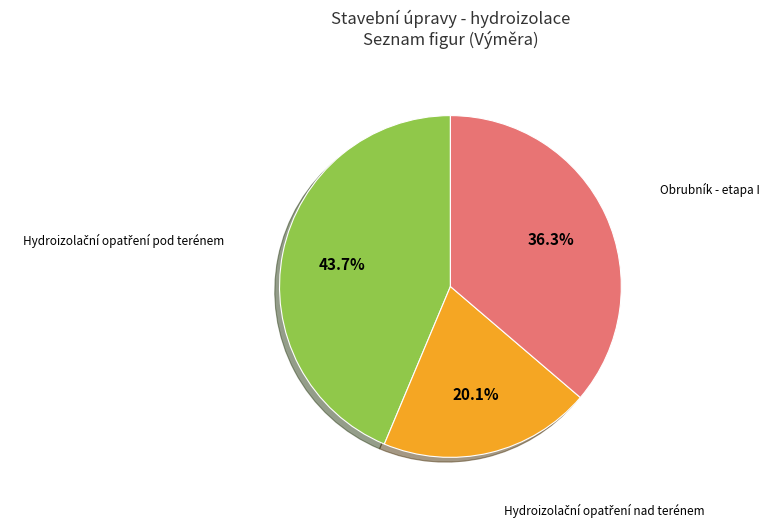

Is there a majority slice in this chart?

No